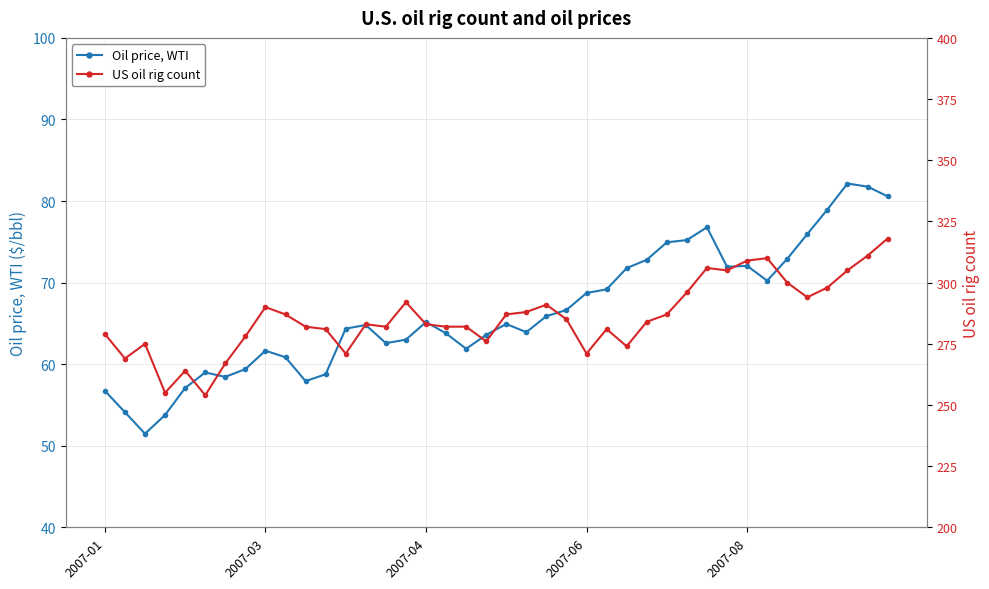

At which category does Oil price, WTI reach its first local peak?

5